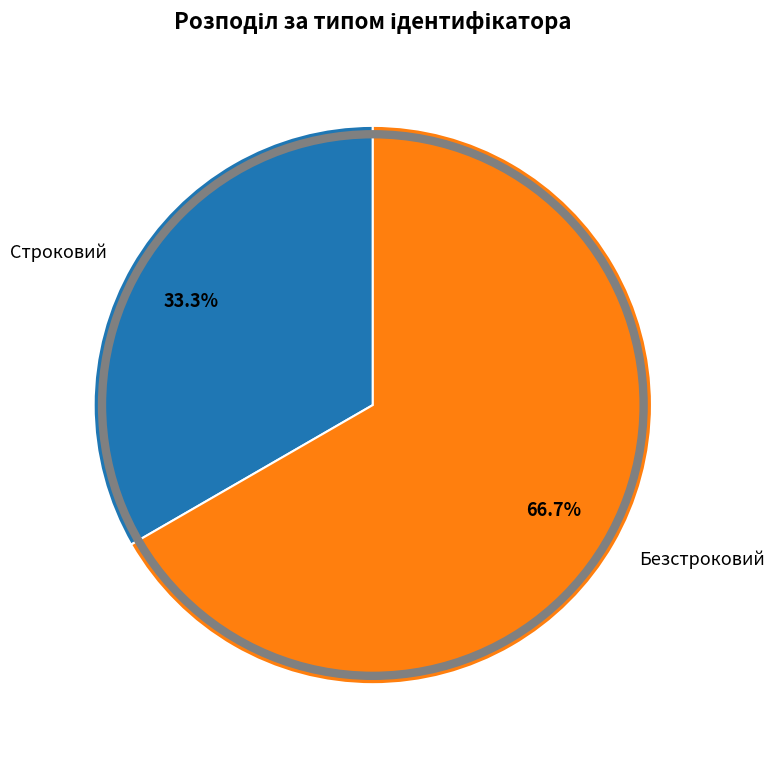

Does any single category account for the majority?

Yes